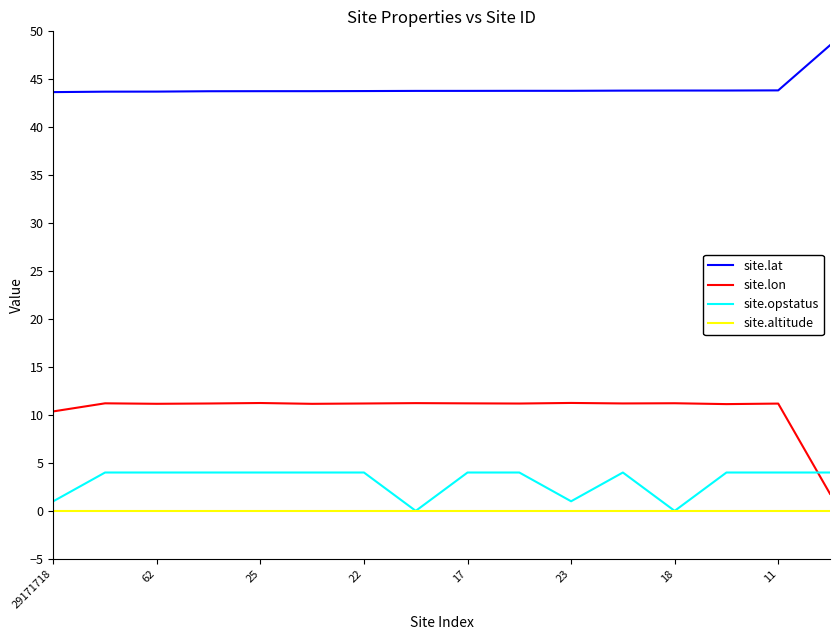

Rank the series by their maximum value, from highest to lowest.

site.lat, site.lon, site.opstatus, site.altitude